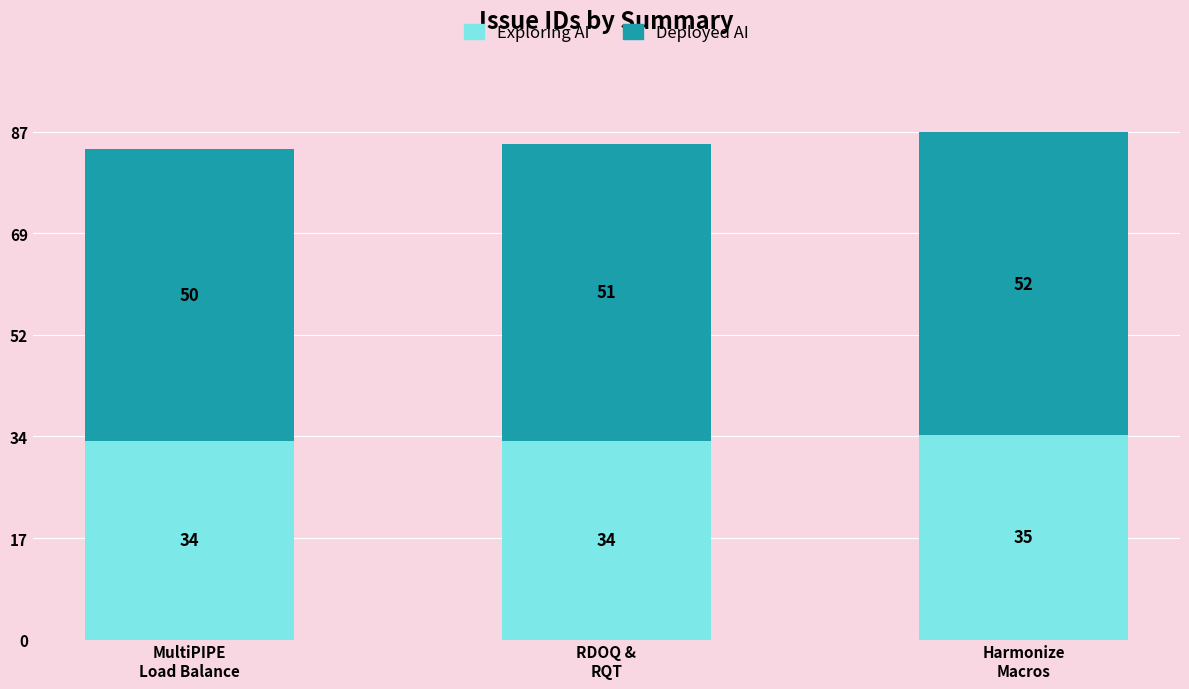

How many Exploring AI values are between 34 and 35?

3